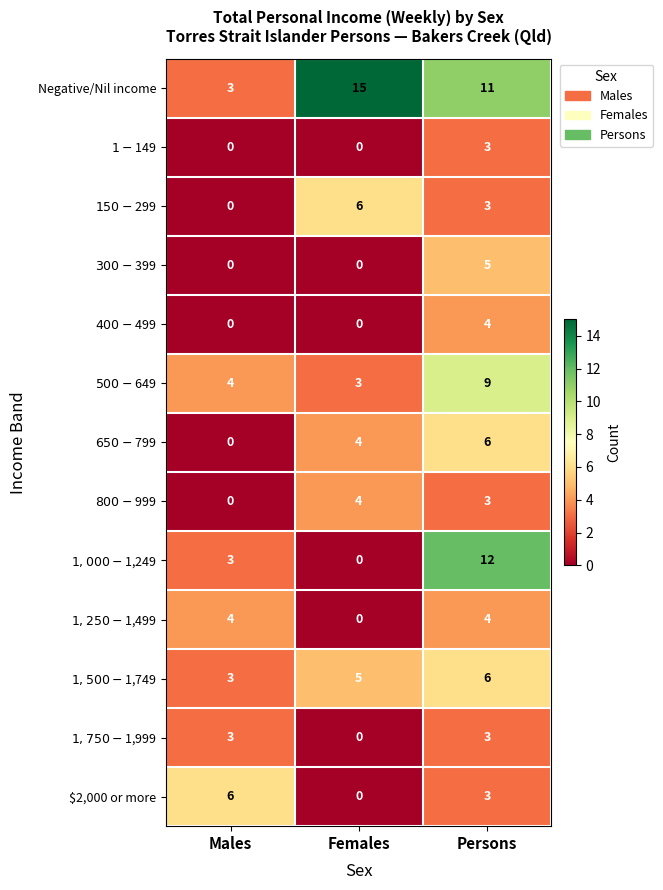

How many data points does each series have?

3